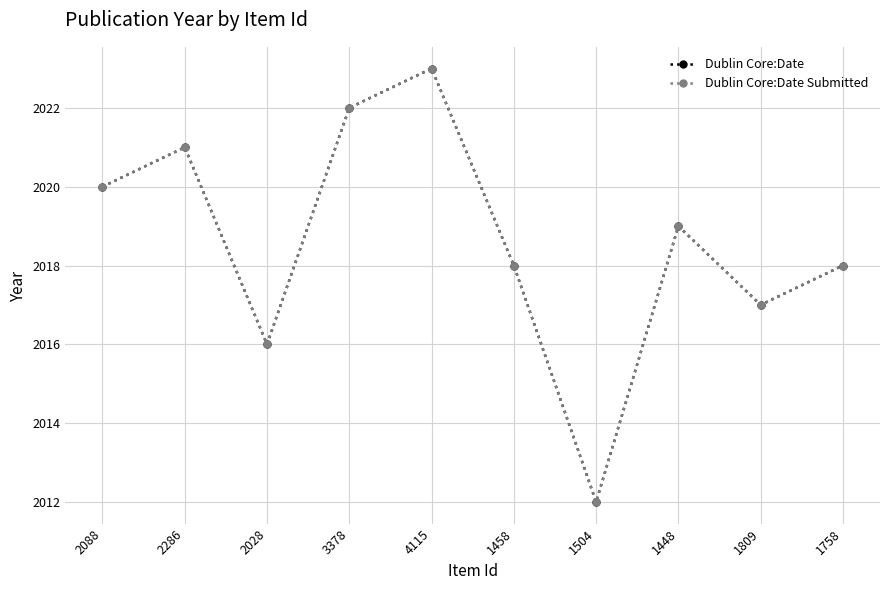

What is the minimum value shown in the chart?

2012